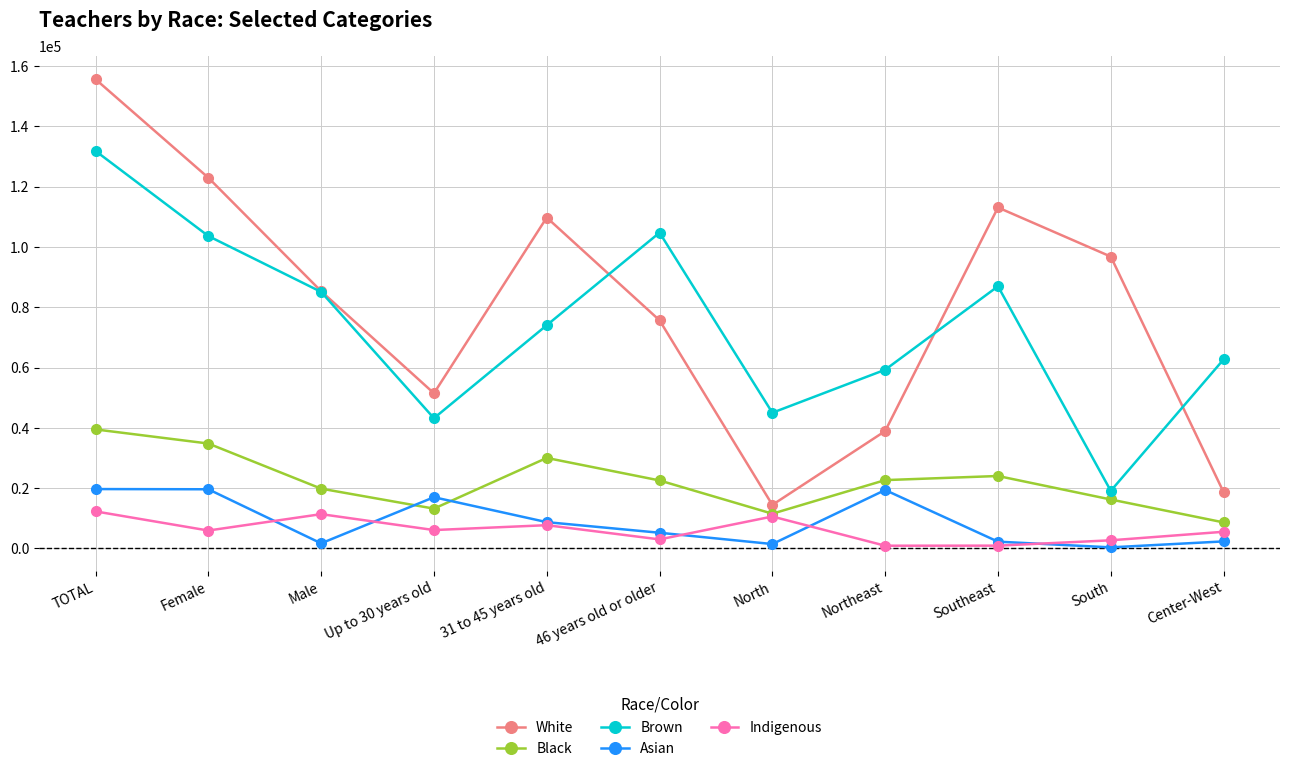

What is the minimum value for Brown?

19070